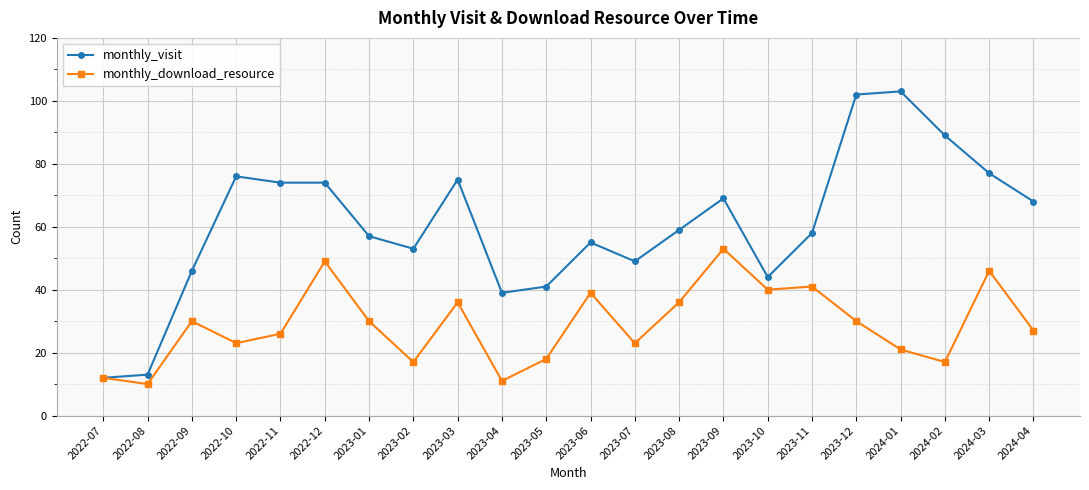

Which category has the highest value in the monthly_download_resource series?

2023-09